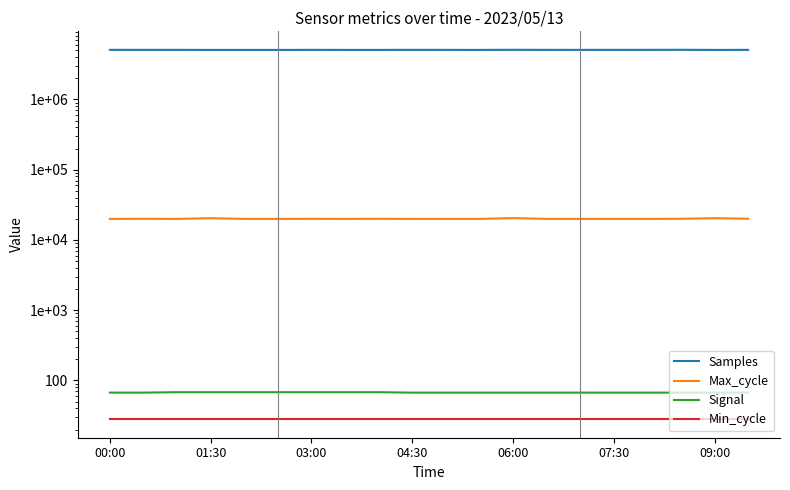

True or false: Min_cycle and Max_cycle cross at least once.

False